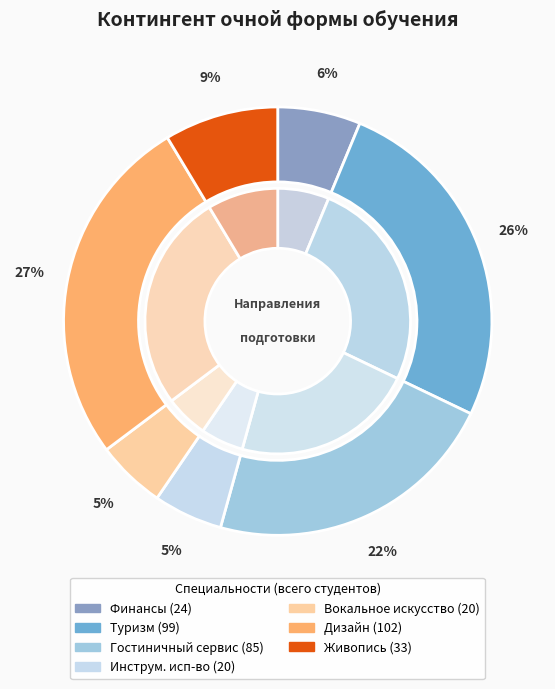

Rank the categories by value from highest to lowest.

54.02.01 Дизайн (по отраслям), 43.02.10 Туризм, 43.02.11 Гостиничный сервис, 54.02.05 Живопись (по видам), 38.02.06 Финансы, 53.02.03 Инструментальное исполнительство, 53.02.04 Вокальное искусство